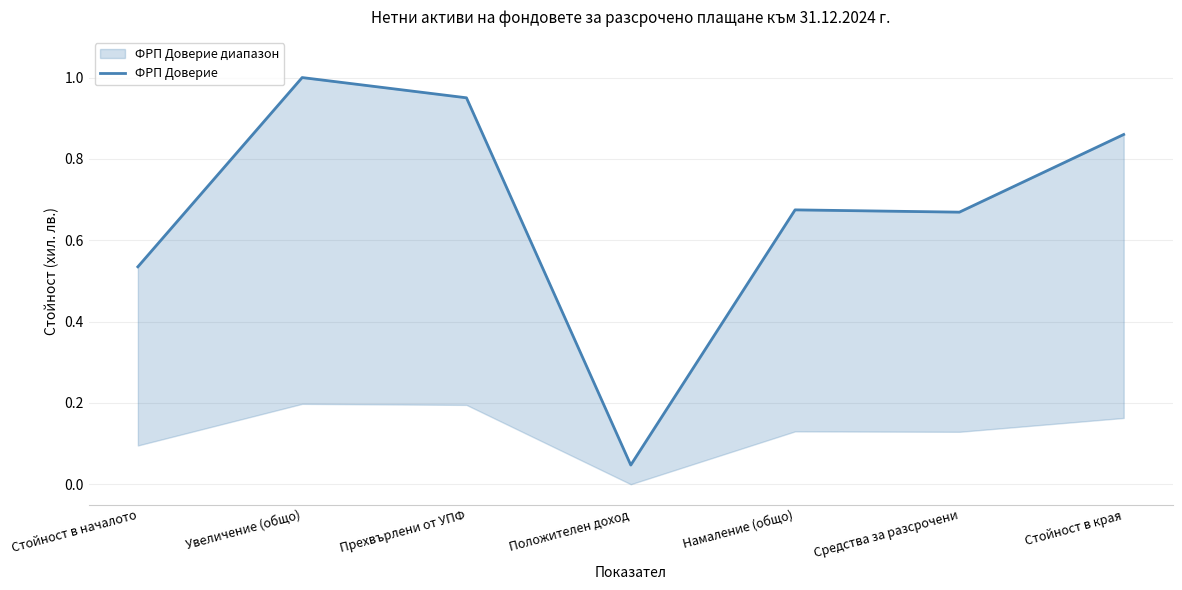

Reading left to right, extract all data points from this chart.

0.5	1.0	1.0	0.0	0.7	0.7	0.9